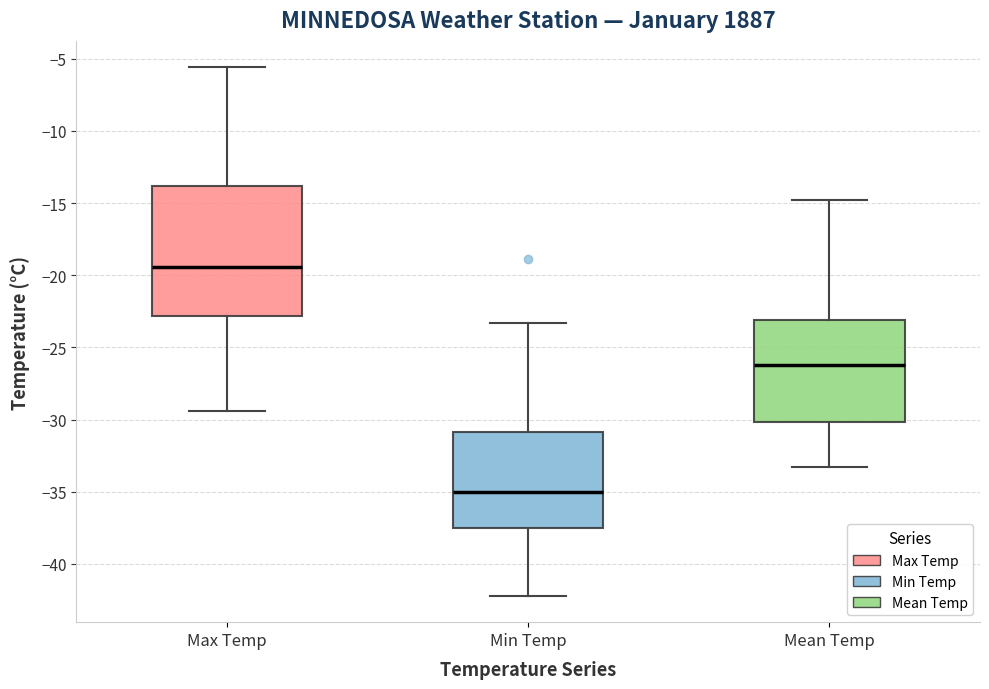

Reading left to right, transcribe this box plot: for each box, give where its median line is, the range the box spans, and where its two whiskers end, as read against the y-axis. The values are not printed on the chart, so give them approximately, as read against the axis.

Max Temp: median -19.5, box -23.0 to -14.0, whiskers -29.5 to -5.5
Min Temp: median -35.0, box -37.5 to -31.0, whiskers -42.0 to -23.5
Mean Temp: median -26.0, box -30.0 to -23.0, whiskers -33.5 to -15.0